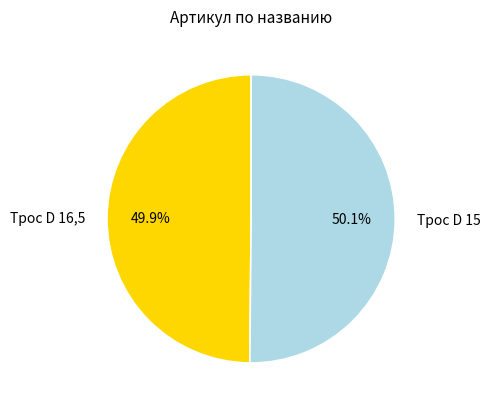

Does any single category account for the majority?

Yes